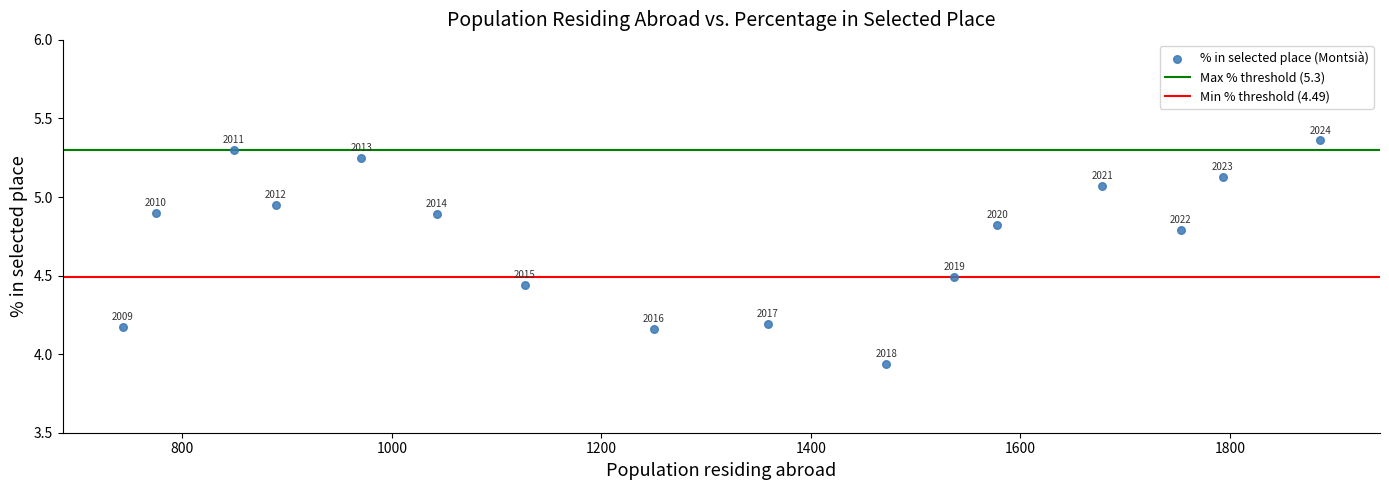

What is the range of Y values (max minus min)?

1.4